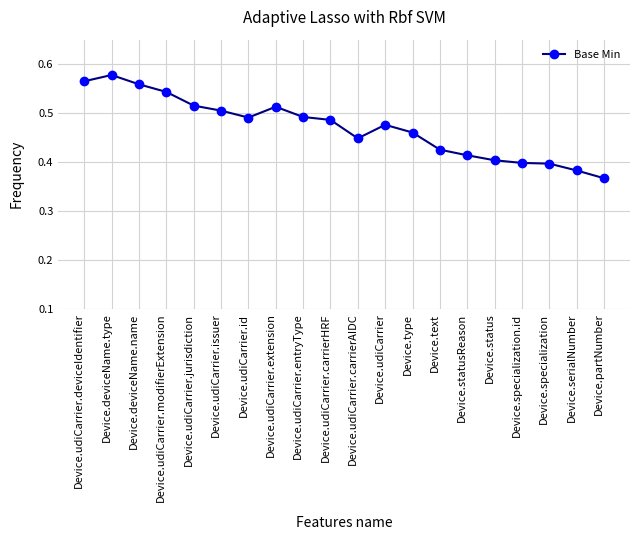

What is the label of the 15th point from the right?

Device.udiCarrier.issuer